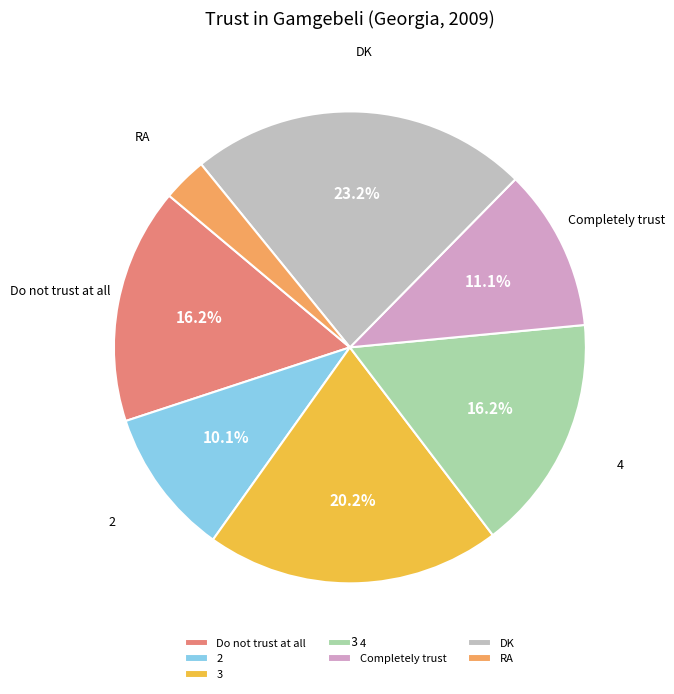

Is it true that Completely trust is 11% of the pie?

True